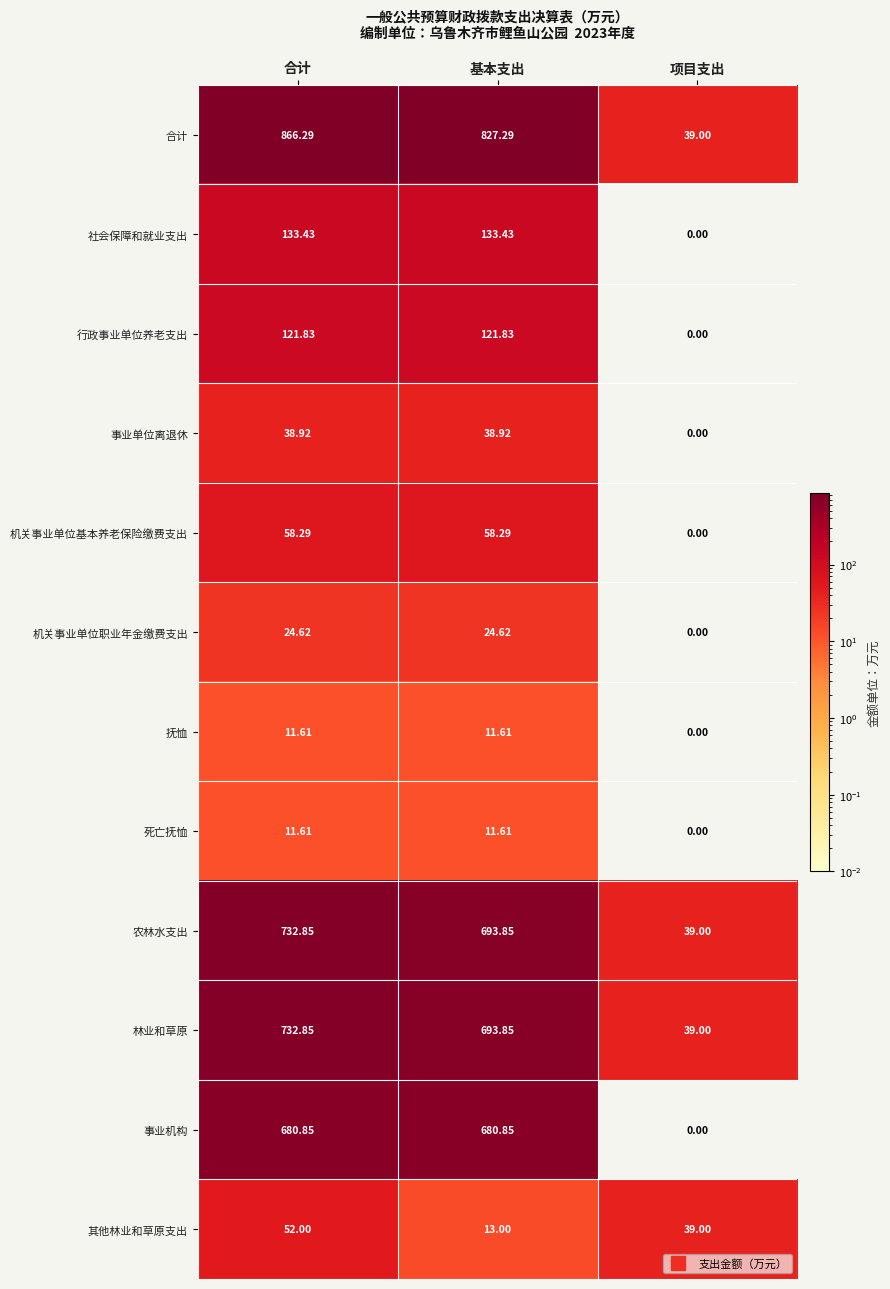

What is the spread (max minus min) of values at 基本支出?

815.7